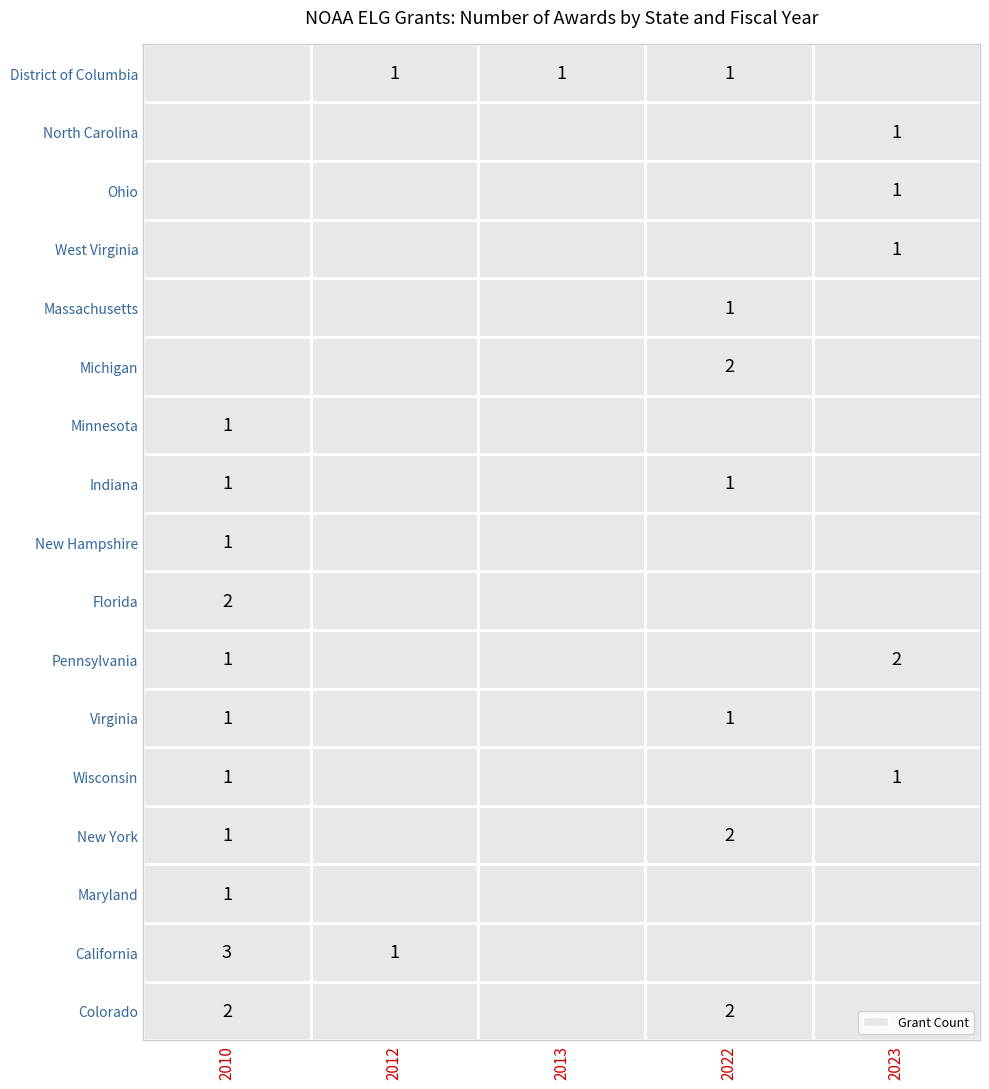

The value of New Hampshire at 2010 is 2. True or false?

False